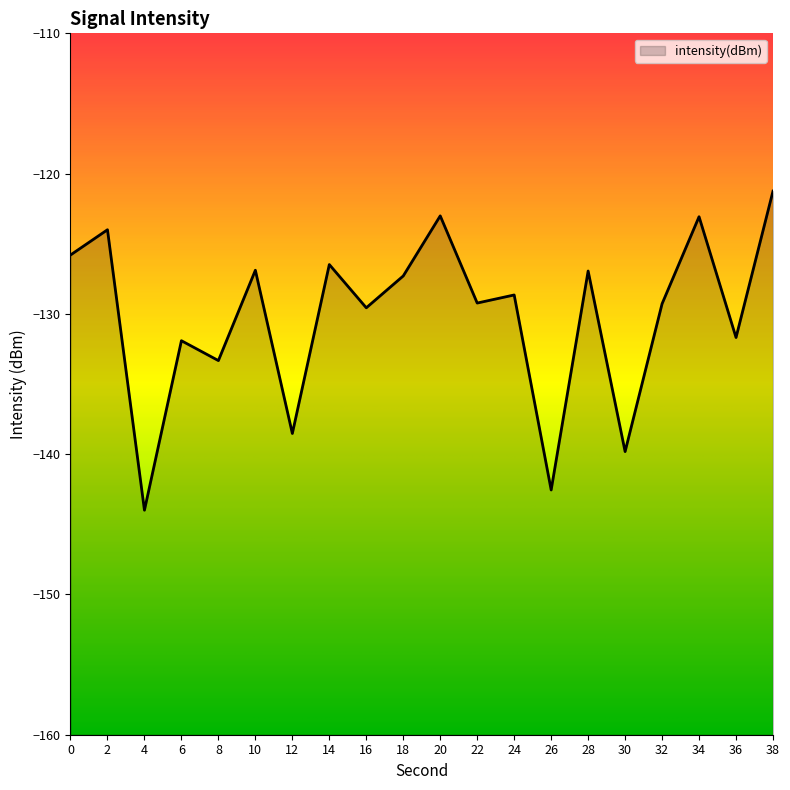

True or false: the data shows -126.9 at 10.

True